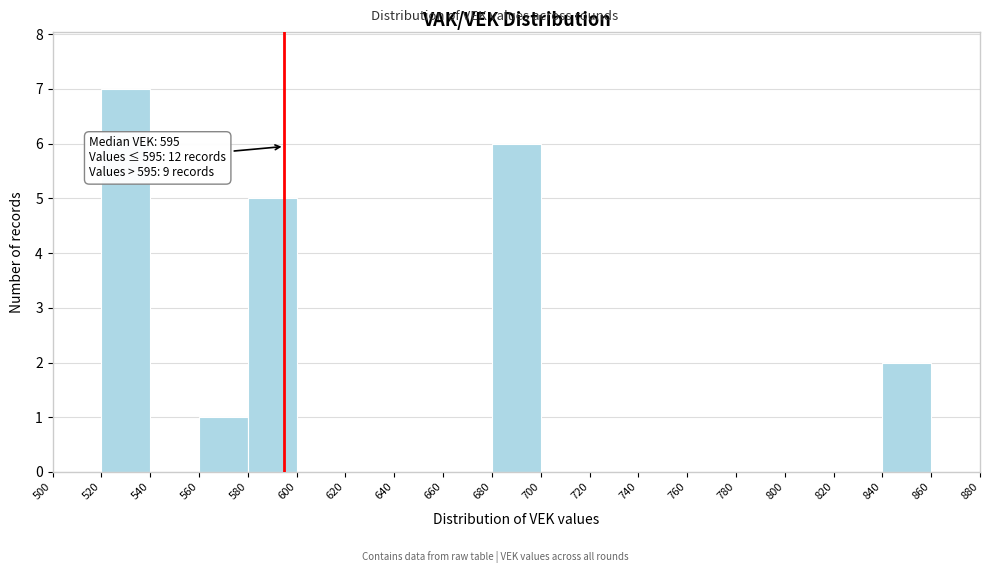

Over which range of the x-axis is the bar tallest?

520 to 540